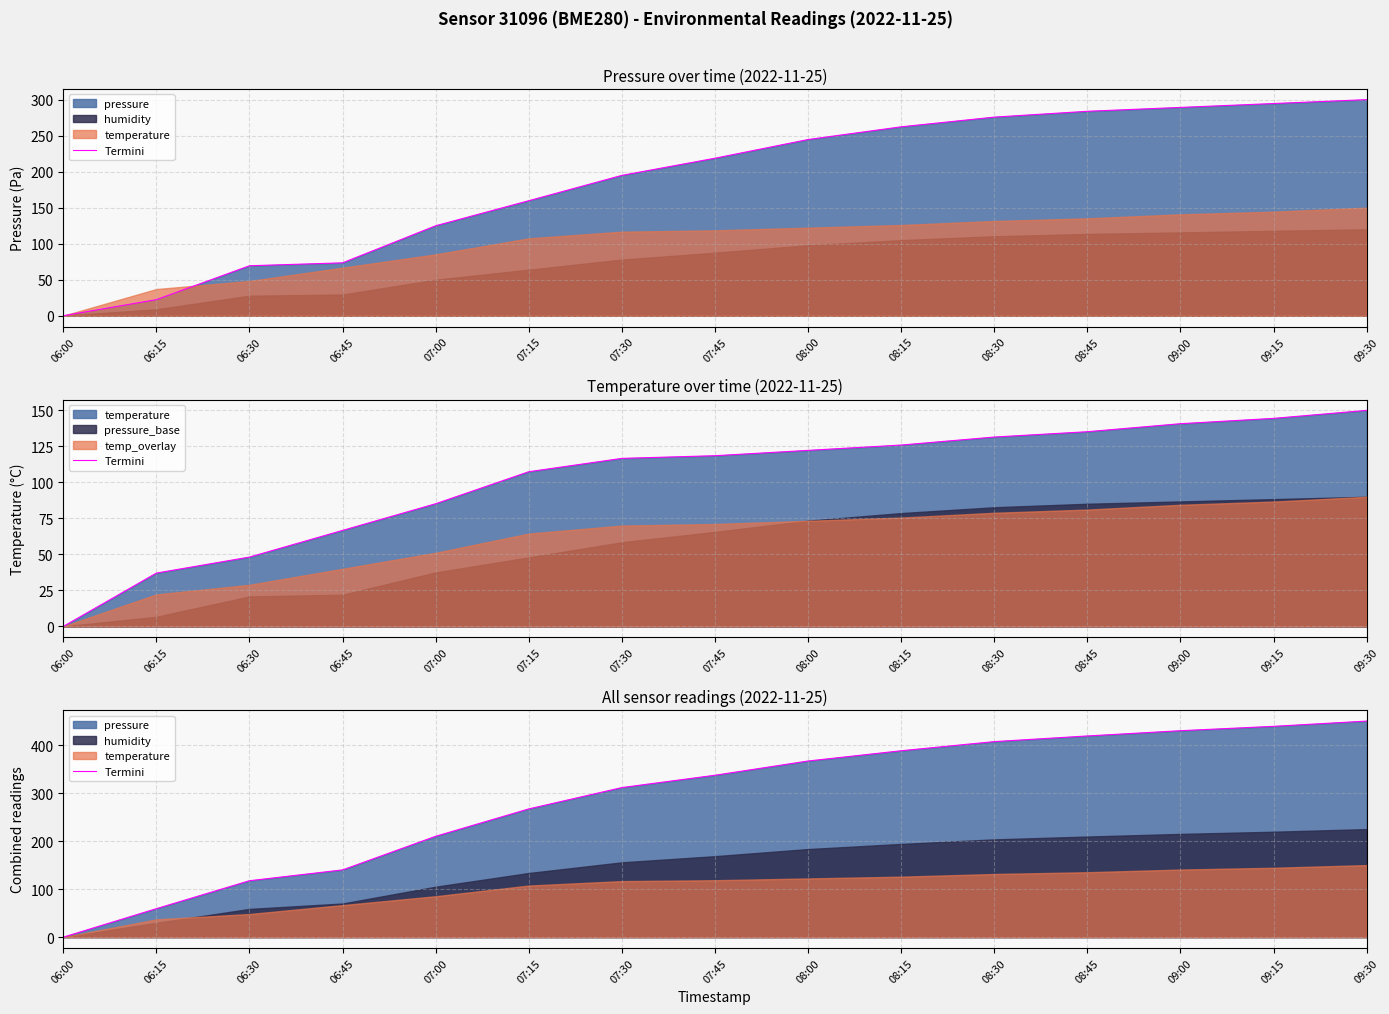

Between 06:00 and 06:30, which is larger?

06:30